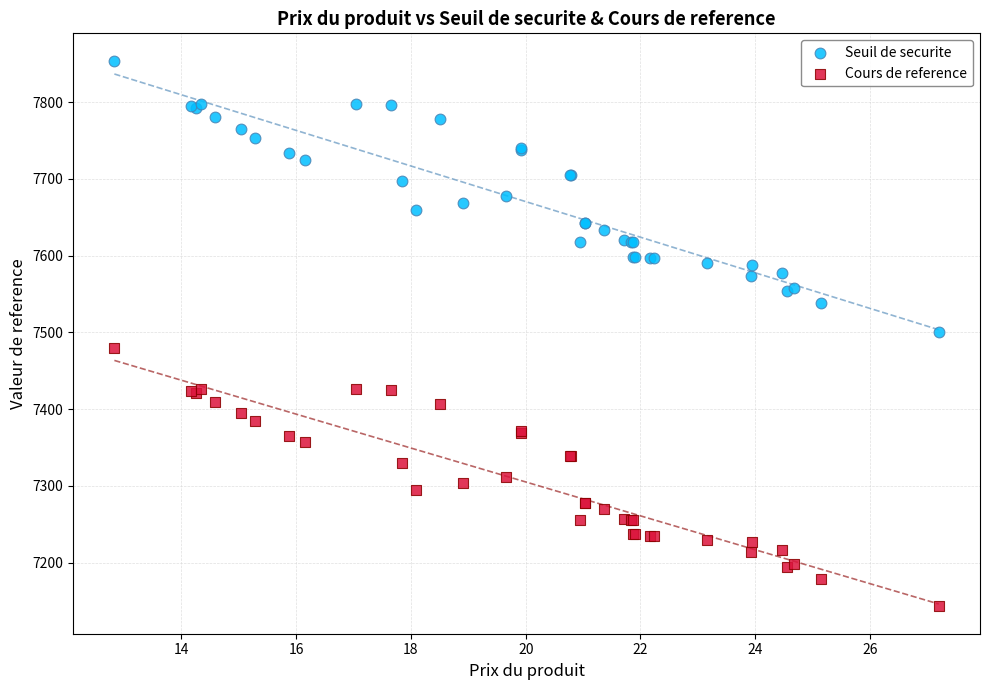

Which series reaches the maximum Y coordinate?

Seuil de securite